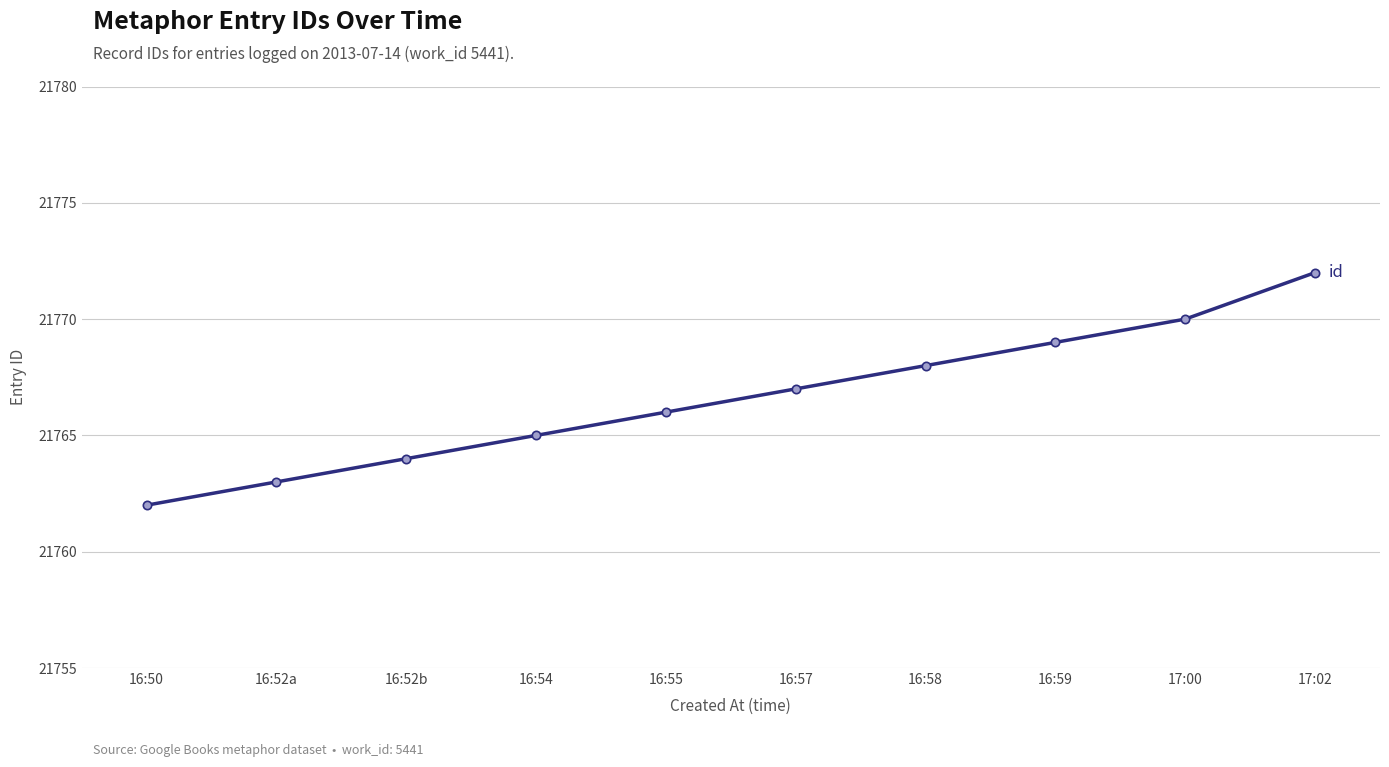

How many values are between 21764 and 21769?

6